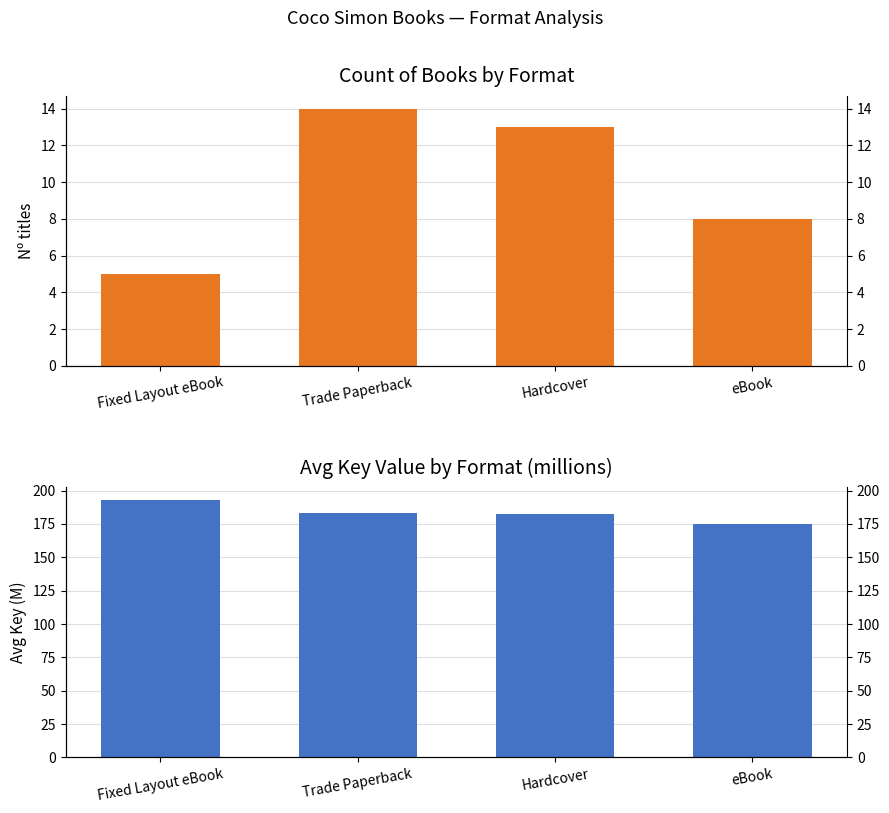

List the series in order of their overall mean, highest first.

Avg Key (millions), Count of Books